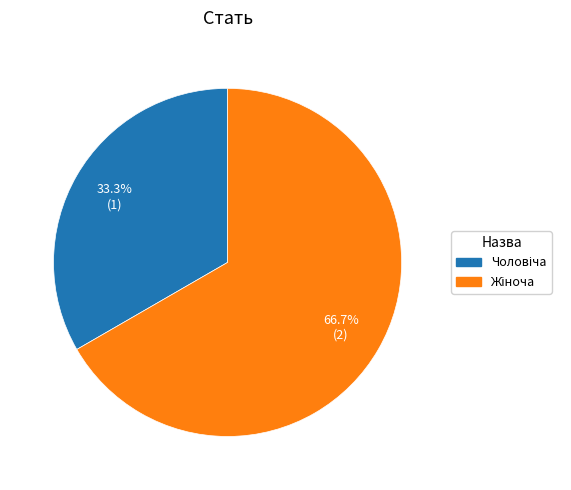

Is there any slice that represents more than half of the pie?

Yes